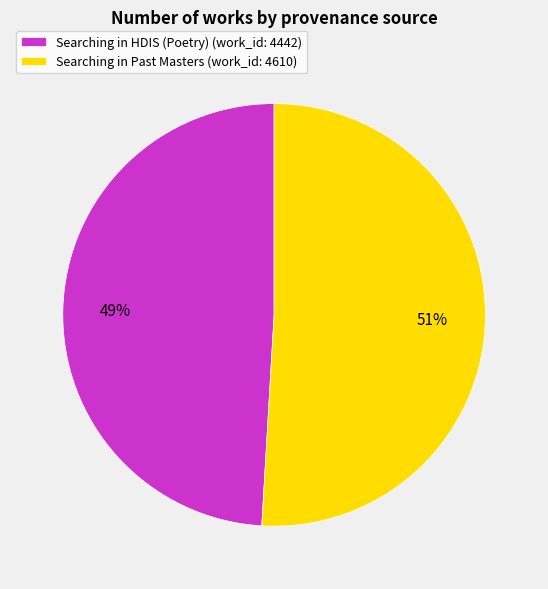

Between Searching in Past Masters and Searching in HDIS (Poetry), which is larger?

Searching in Past Masters